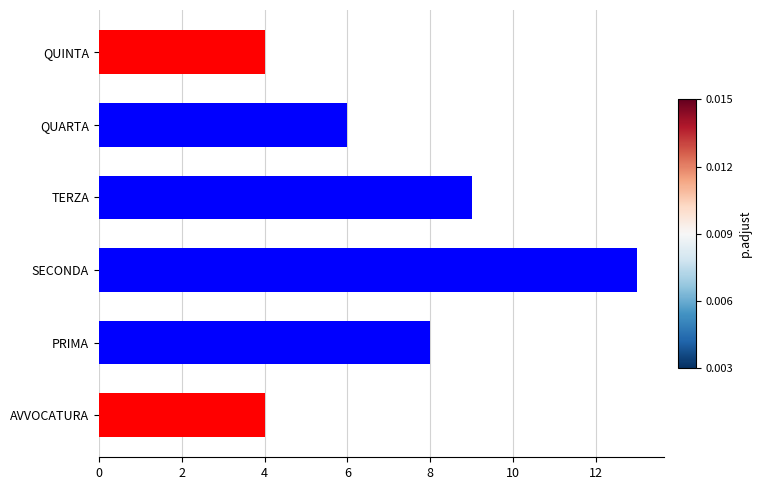

What is the average value?

7